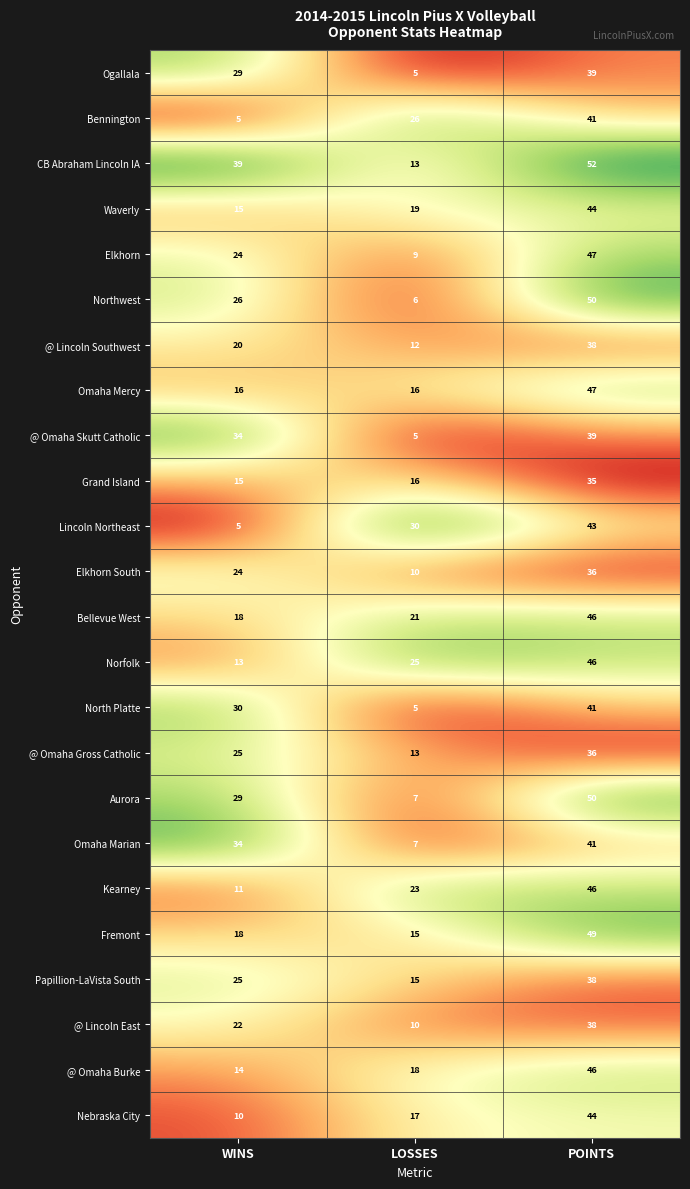

Is it true that Aurora equals 4 at LOSSES?

False